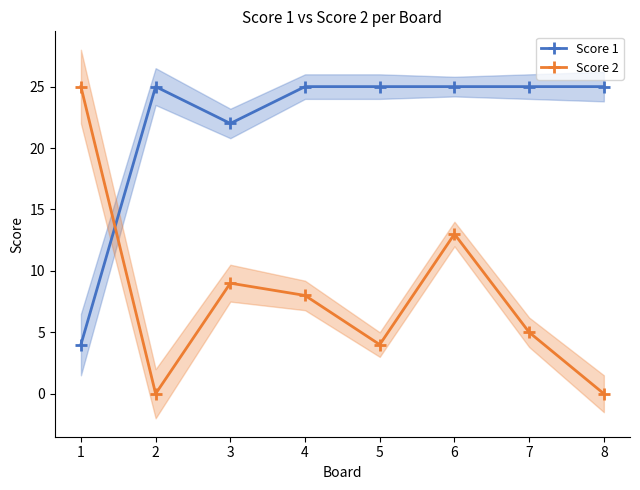

Which series has the largest range (max minus min)?

Score 2